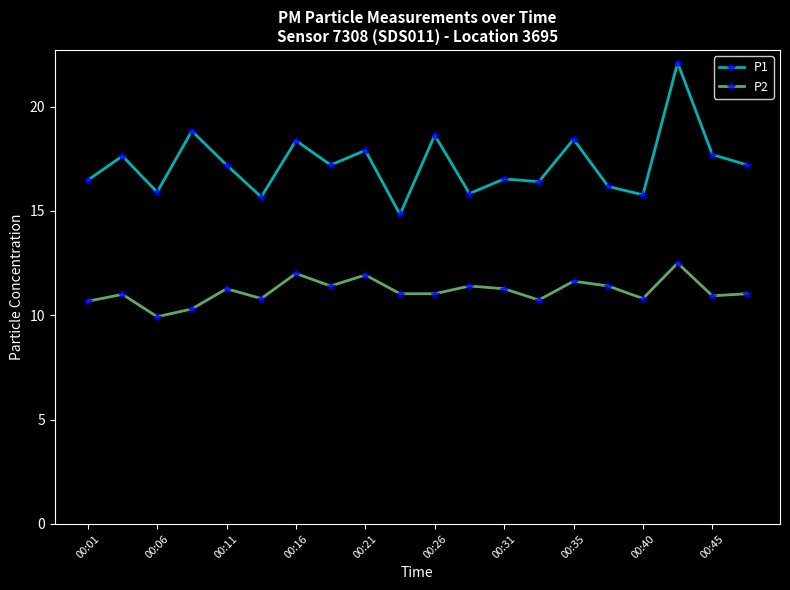

List the series in order of their overall mean, lowest first.

P2, P1